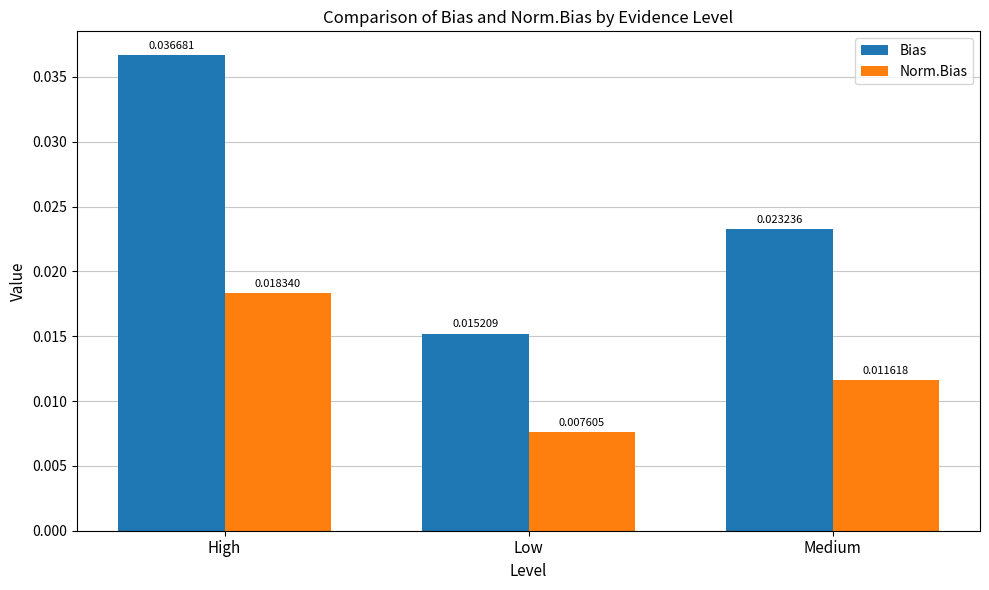

At which label does Bias reach its peak?

High